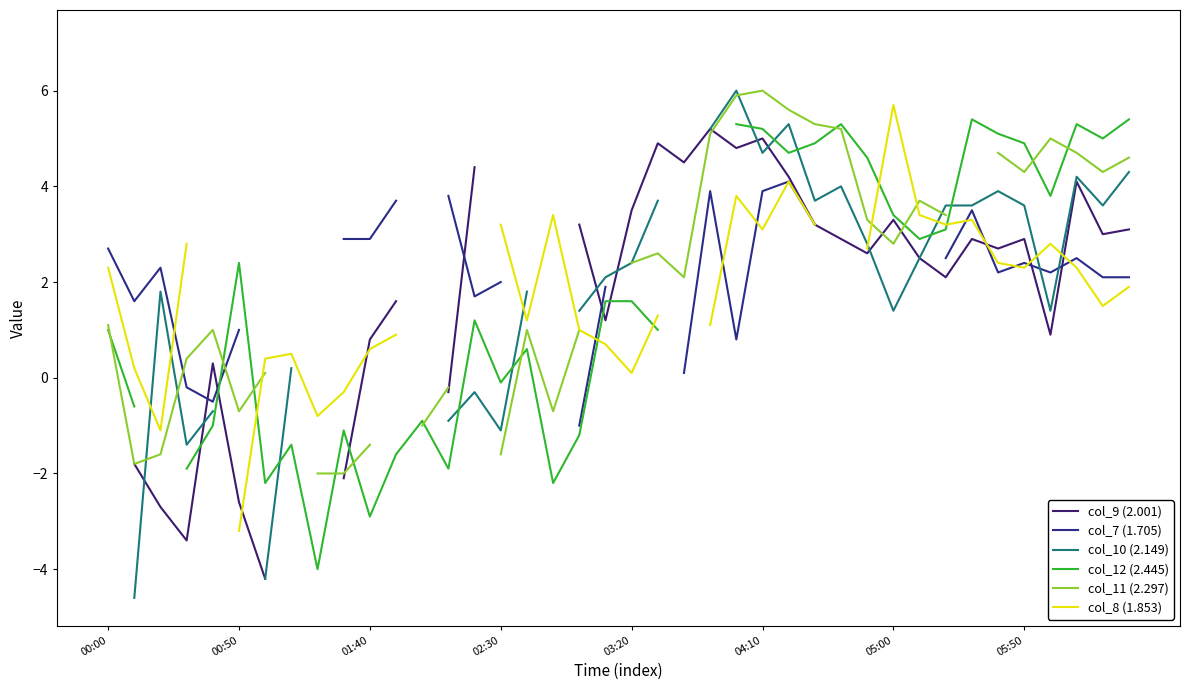

How many values in col_12 (2.445) are above zero?

23